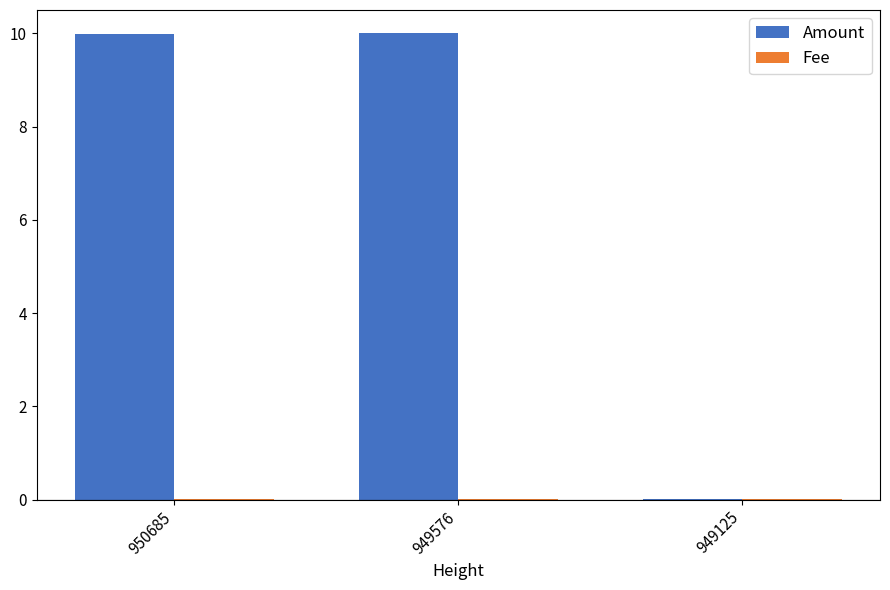

What is the sum of all Amount values?

20.0